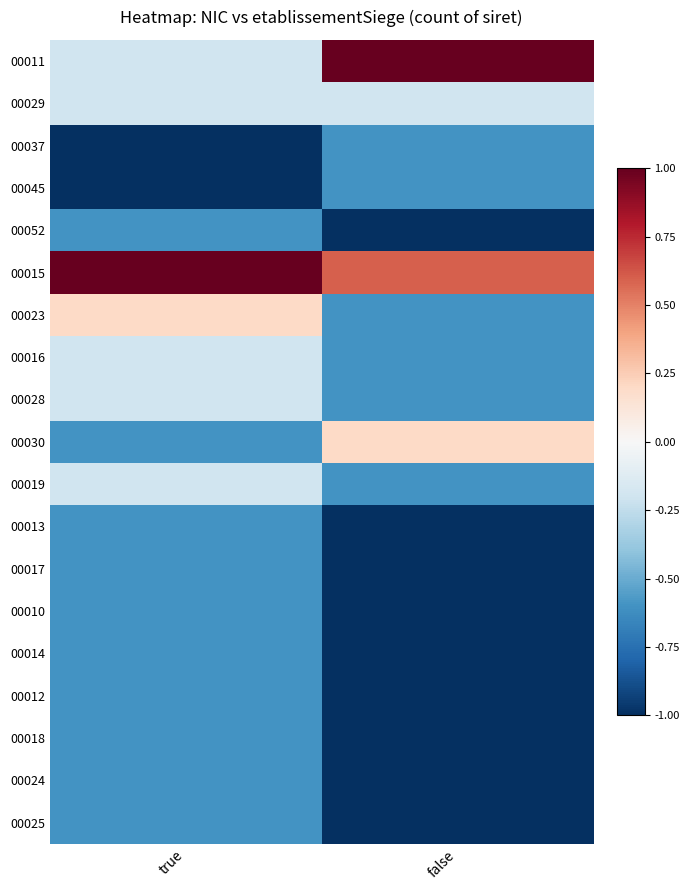

Reading left to right, extract all data points from this chart.

00011: true=-0.2	false=1.0
00029: true=-0.2	false=-0.2
00037: true=-1.0	false=-0.6
00045: true=-1.0	false=-0.6
00052: true=-0.6	false=-1.0
00015: true=1.0	false=0.6
00023: true=0.2	false=-0.6
00016: true=-0.2	false=-0.6
00028: true=-0.2	false=-0.6
00030: true=-0.6	false=0.2
00019: true=-0.2	false=-0.6
00013: true=-0.6	false=-1.0
00017: true=-0.6	false=-1.0
00010: true=-0.6	false=-1.0
00014: true=-0.6	false=-1.0
00012: true=-0.6	false=-1.0
00018: true=-0.6	false=-1.0
00024: true=-0.6	false=-1.0
00025: true=-0.6	false=-1.0